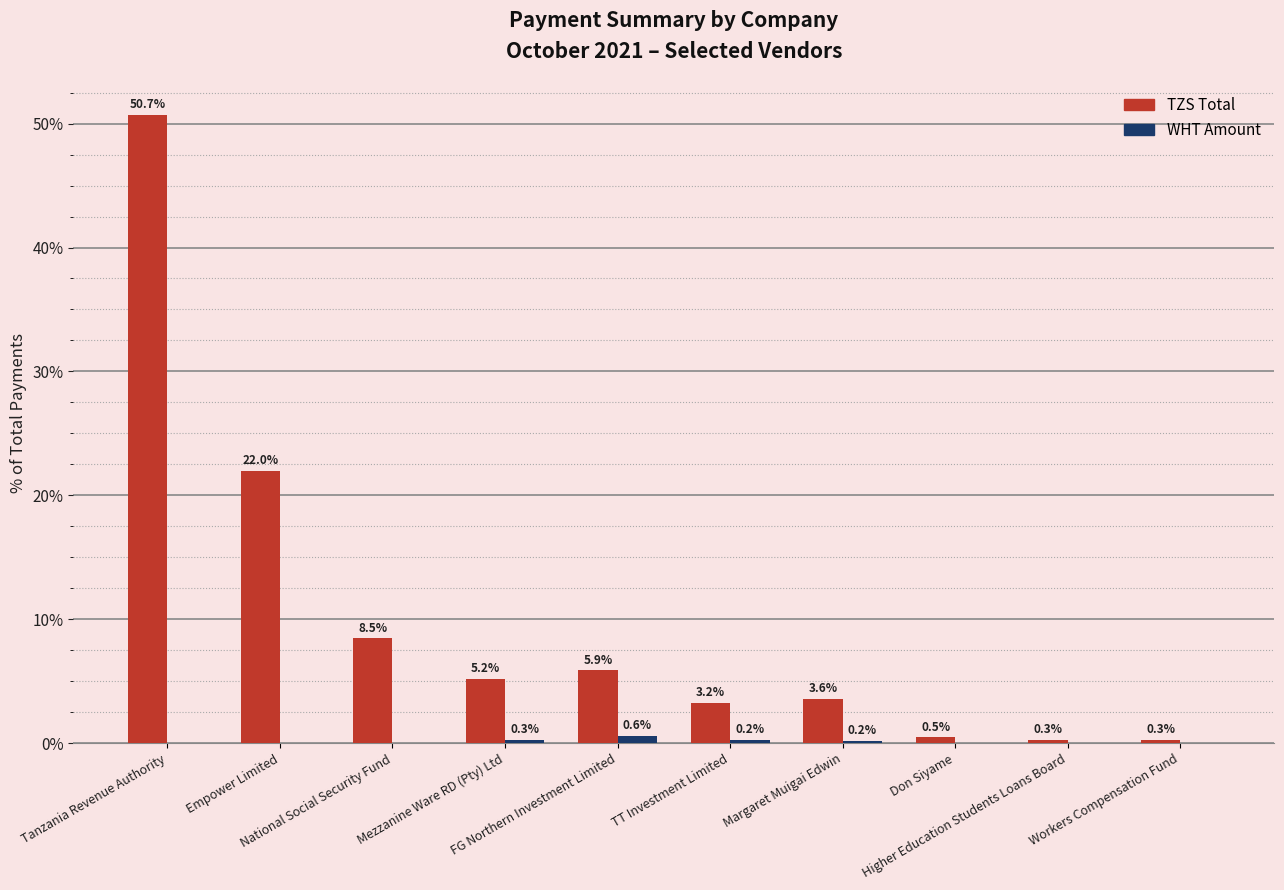

Where does the TZS Total series first go above 5?

Tanzania Revenue Authority